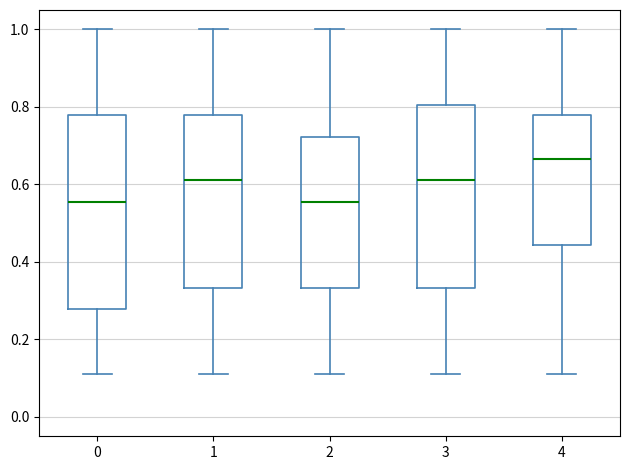

Which box has the highest median line?

4